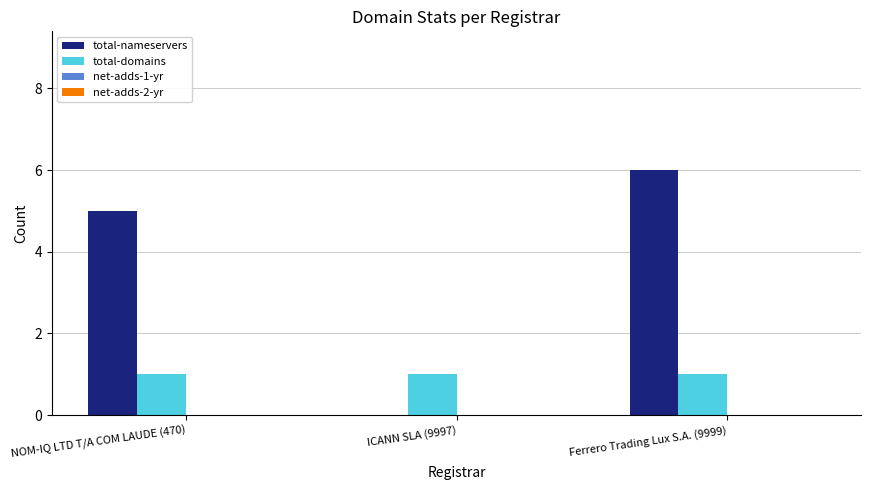

Which series has the largest total across all categories?

total-nameservers